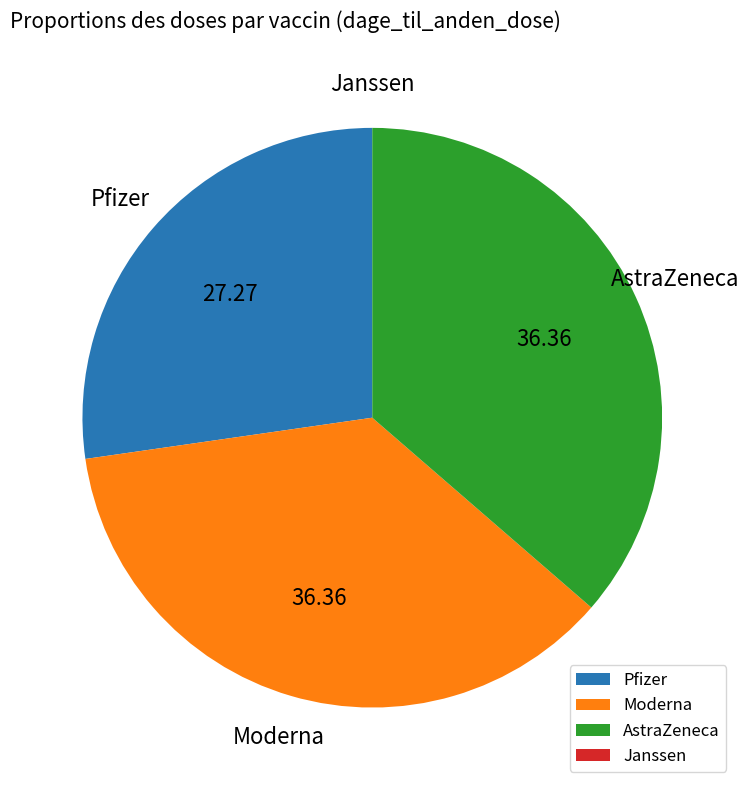

Does any single category account for the majority?

No